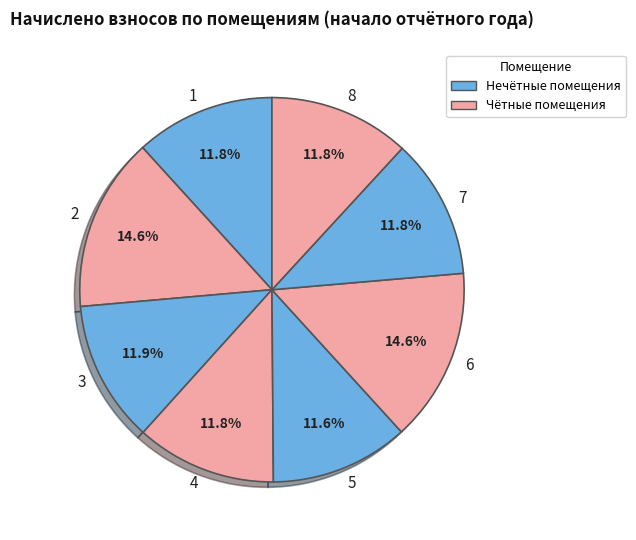

How many segments does this pie chart have?

8